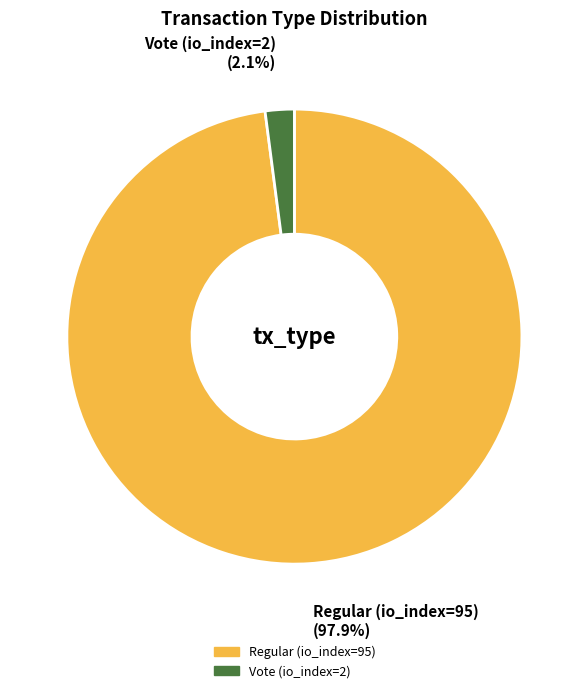

Between Vote (io_index=2) and Regular (io_index=95), which is larger?

Regular (io_index=95)